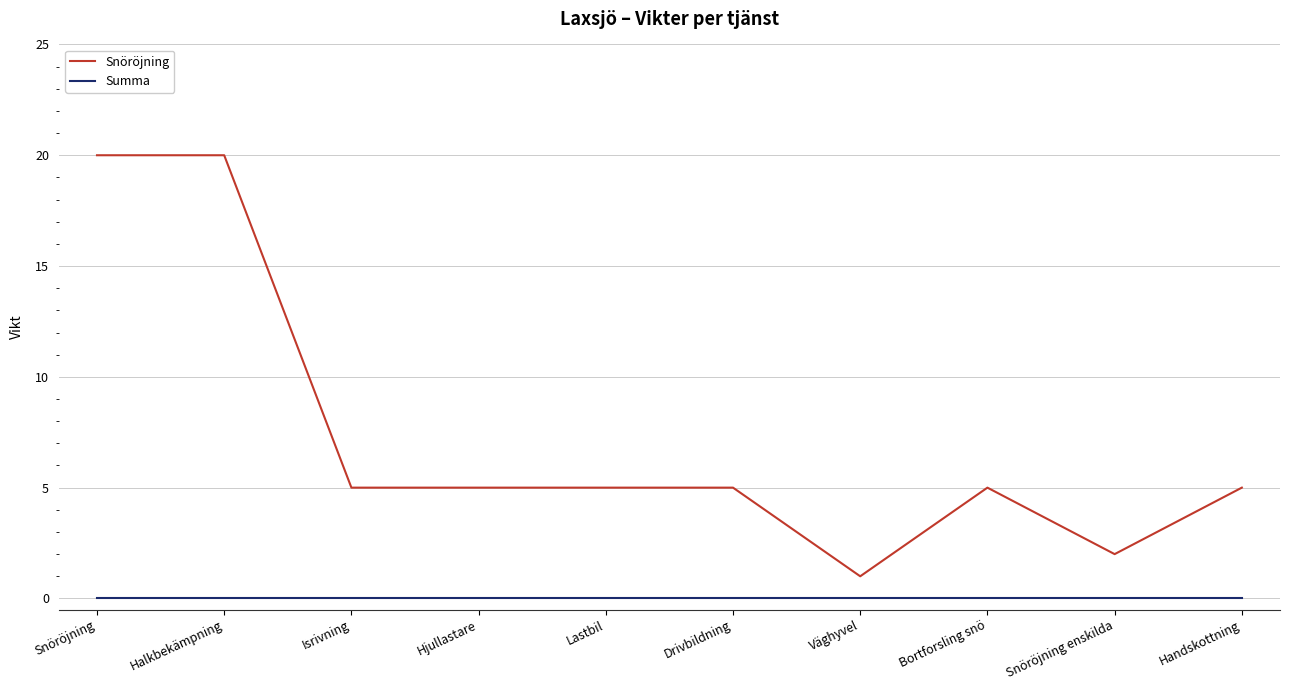

What is the sum of all Snöröjning values?

73